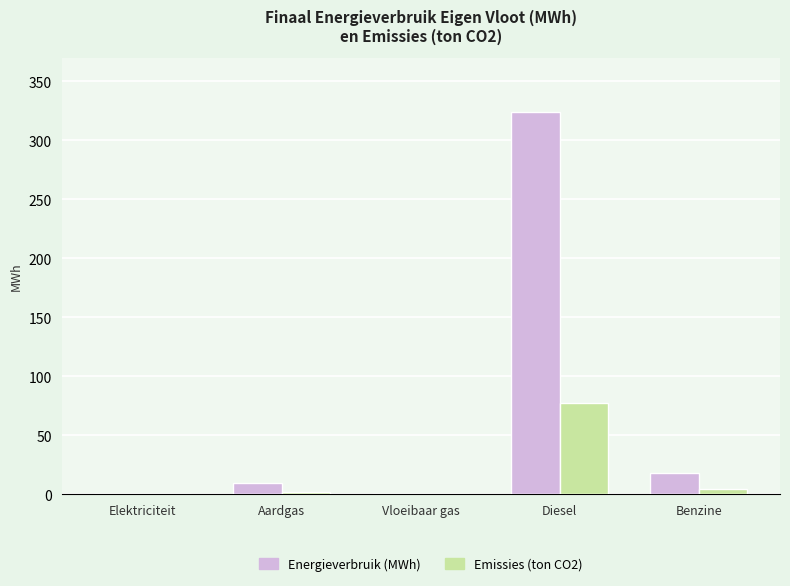

Is it true that Energieverbruik (MWh) equals 0.0 at Elektriciteit?

True